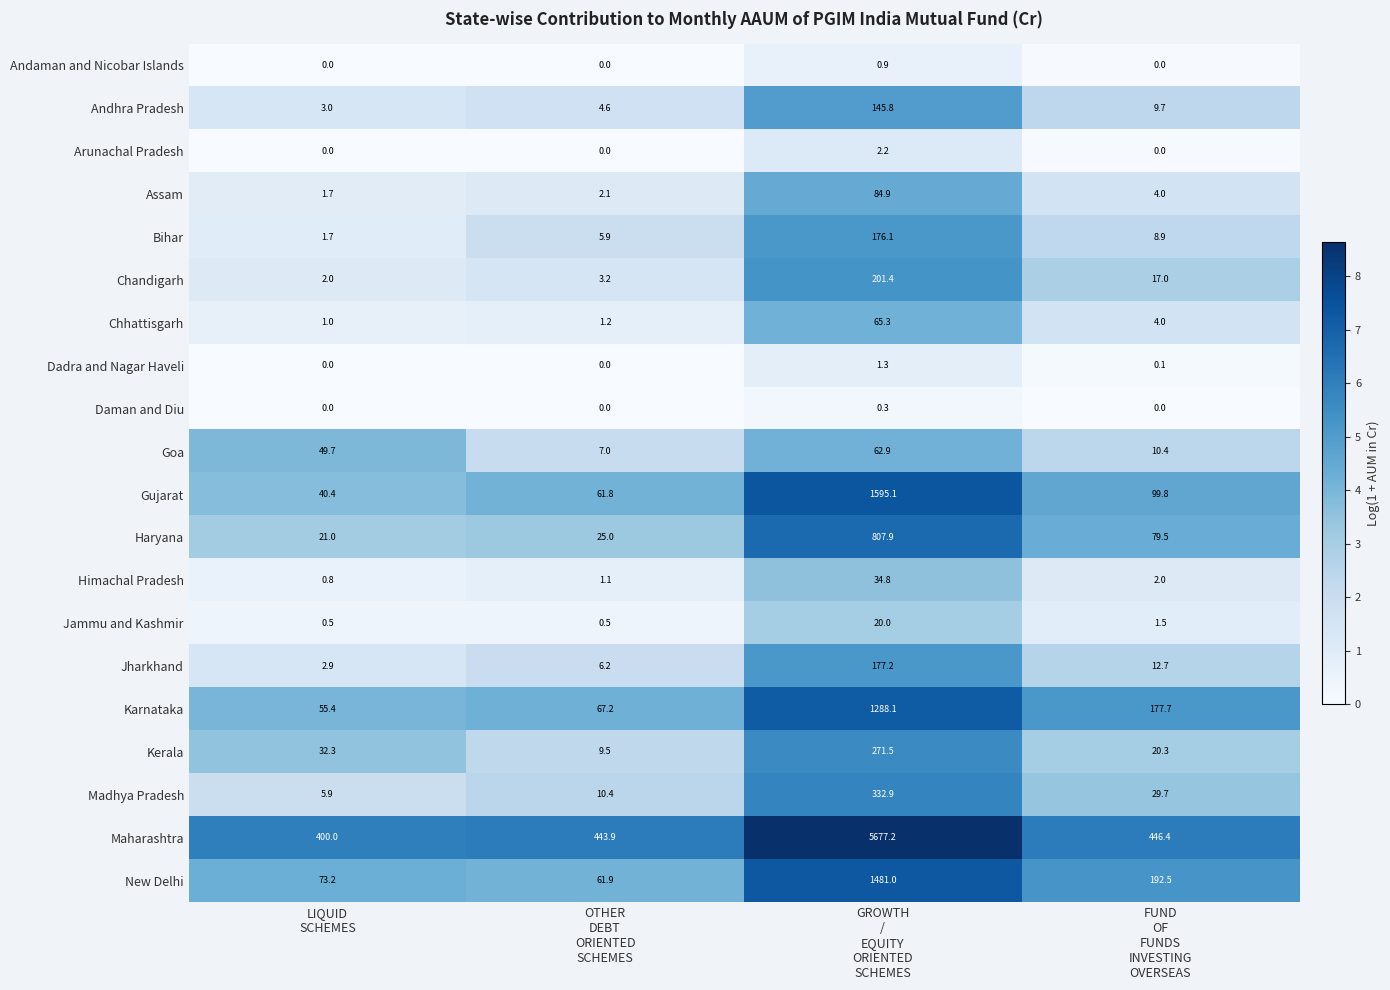

Rank the series by their maximum value, from lowest to highest.

Daman and Diu, Andaman and Nicobar Islands, Dadra and Nagar Haveli, Arunachal Pradesh, Jammu and Kashmir, Himachal Pradesh, Goa, Chhattisgarh, Assam, Andhra Pradesh, Bihar, Jharkhand, Chandigarh, Kerala, Madhya Pradesh, Haryana, Karnataka, New Delhi, Gujarat, Maharashtra